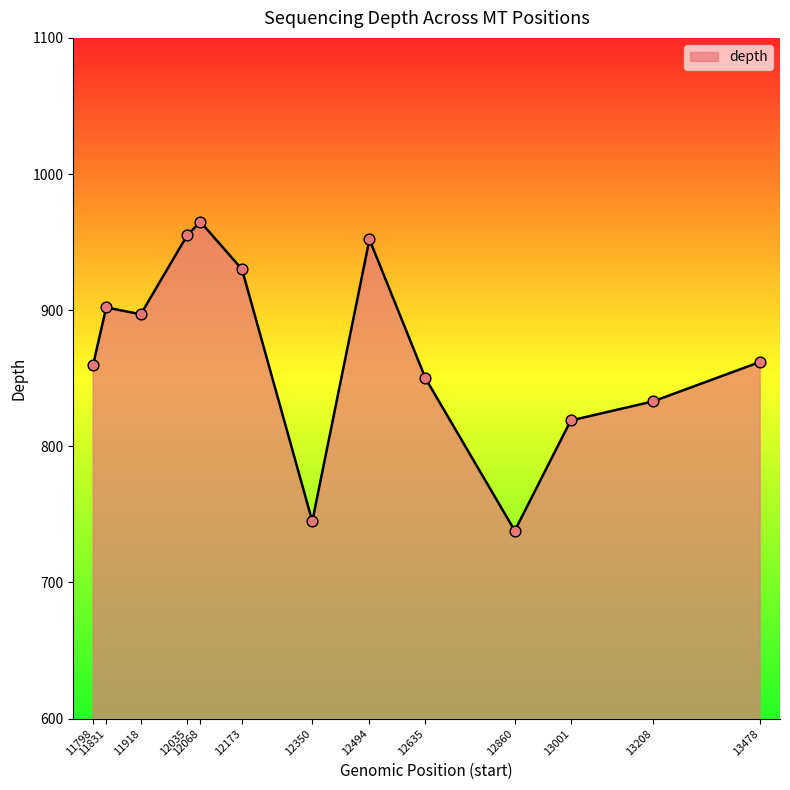

Between 12494 and 12860, which is larger?

12494